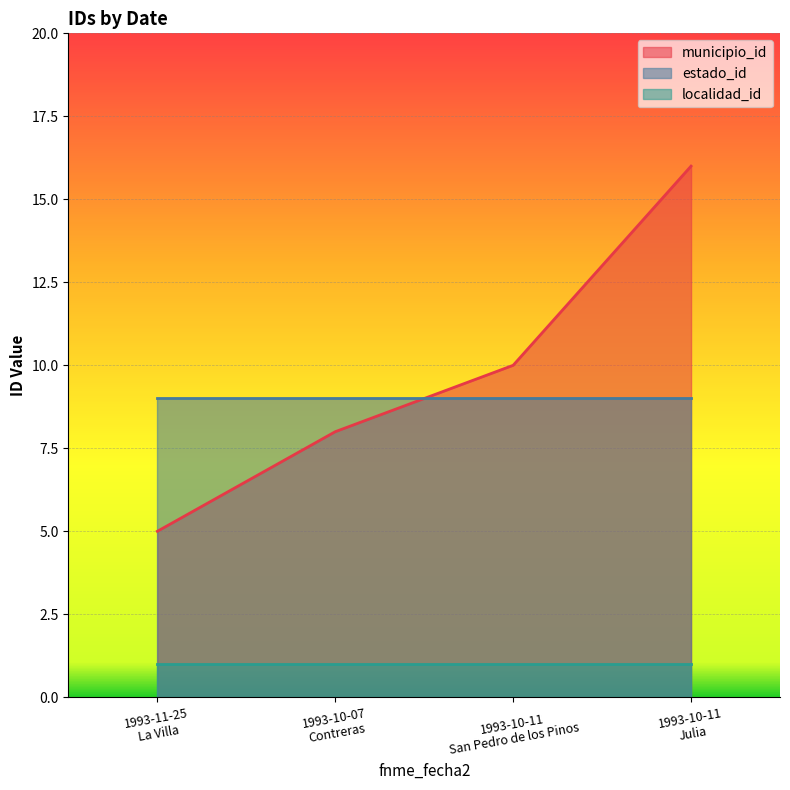

At which category does the chart reach its peak across all series?

1993-10-11
Julia